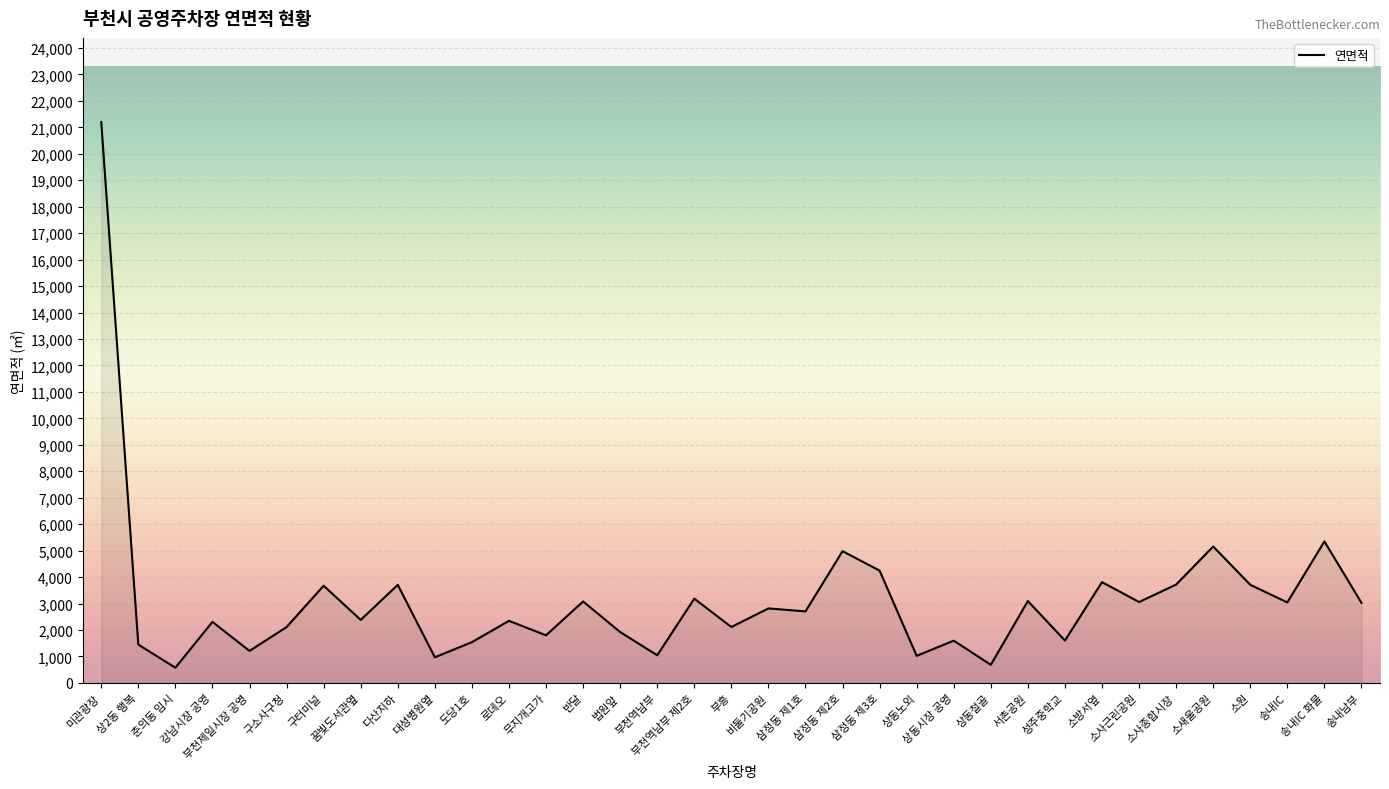

At which category does the chart reach its peak across all series?

미관광장